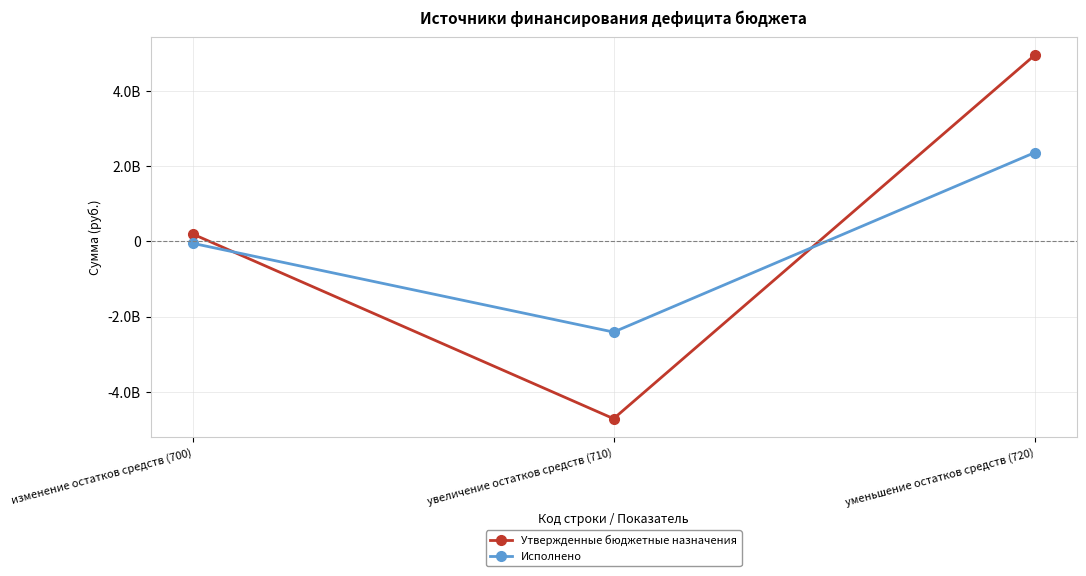

What position from the left is уменьшение остатков средств (720)?

3